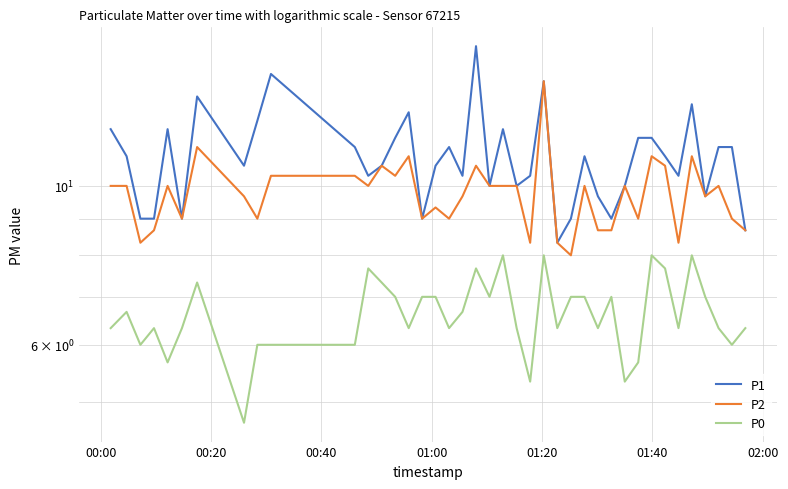

How many lines are shown in the chart?

3